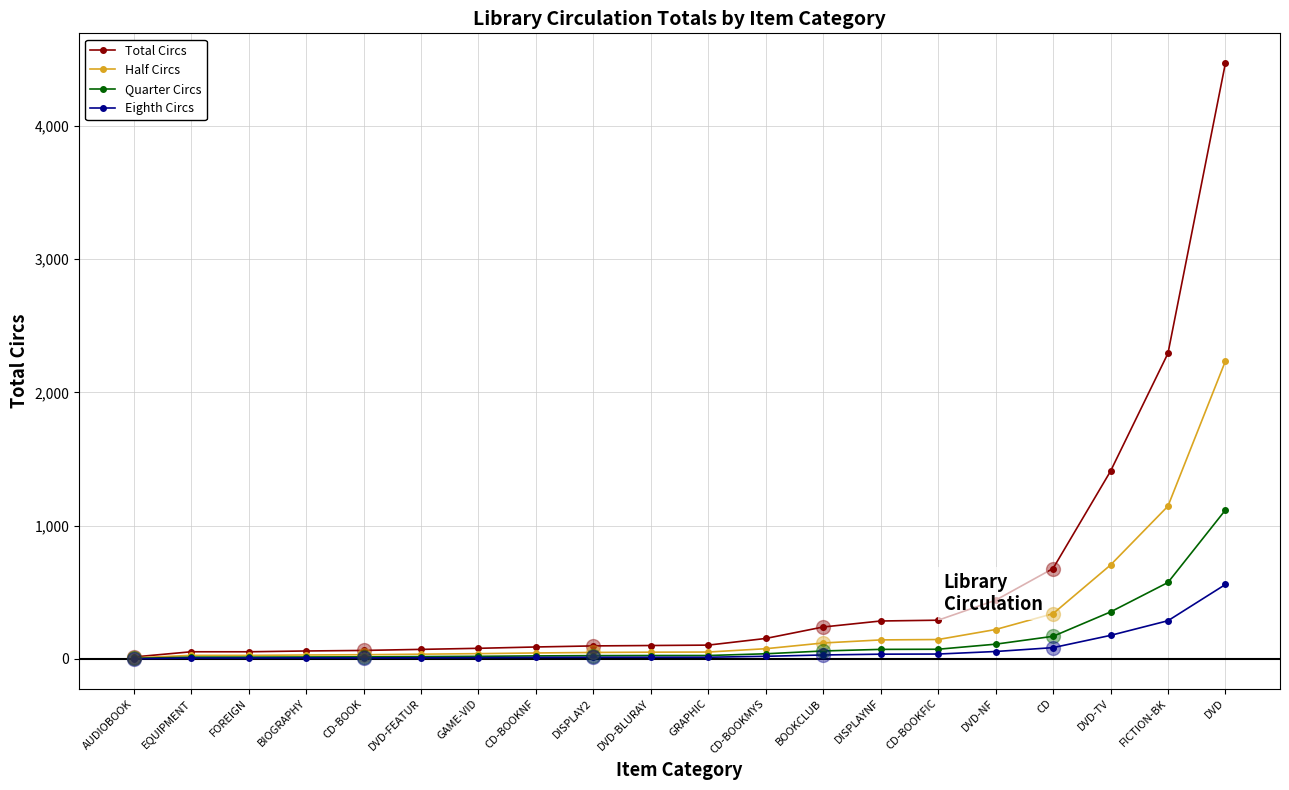

What is the difference between the highest and lowest values at FICTION-BK?

2007